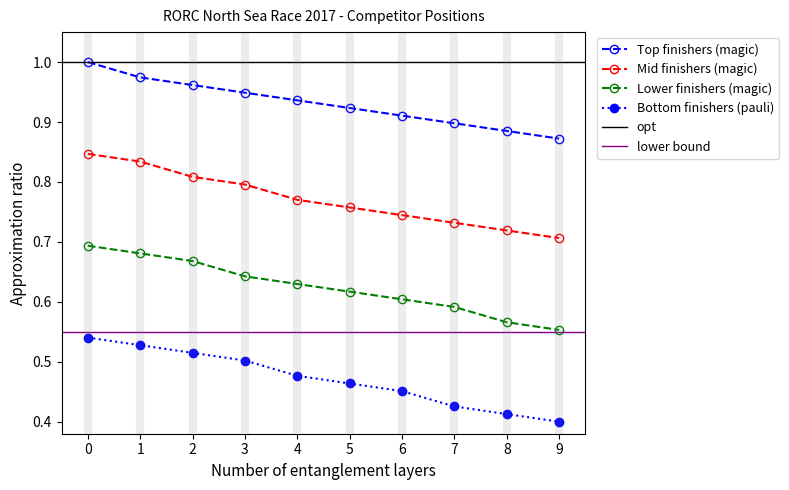

What is the maximum value shown in the chart?

1.0